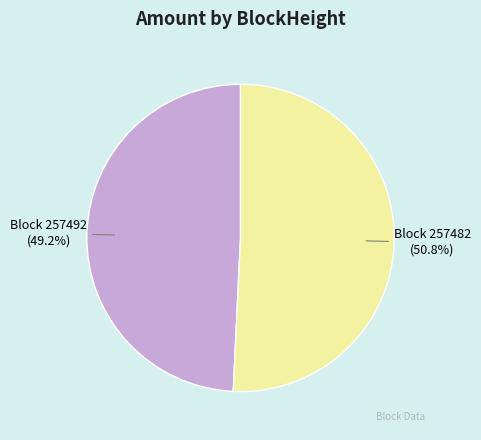

Is there any slice that represents more than half of the pie?

Yes